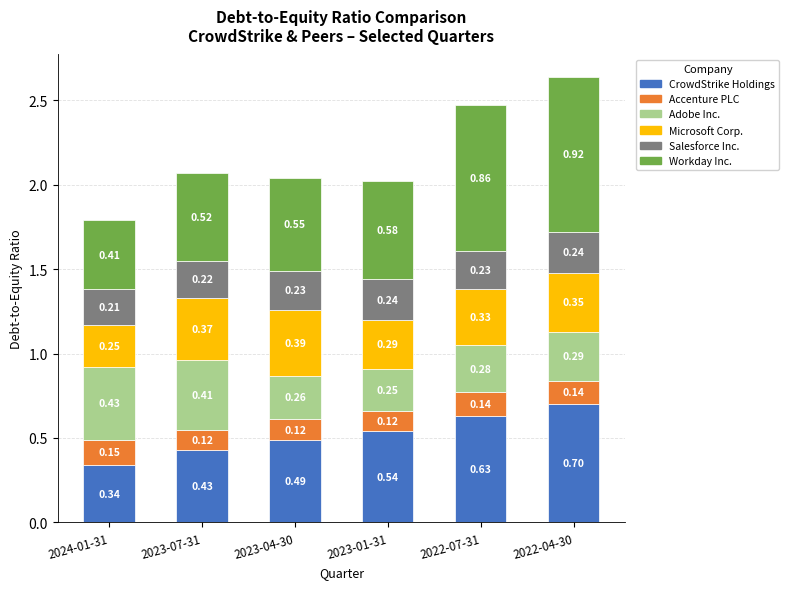

At which category is the sum across all series the highest?

2022-04-30